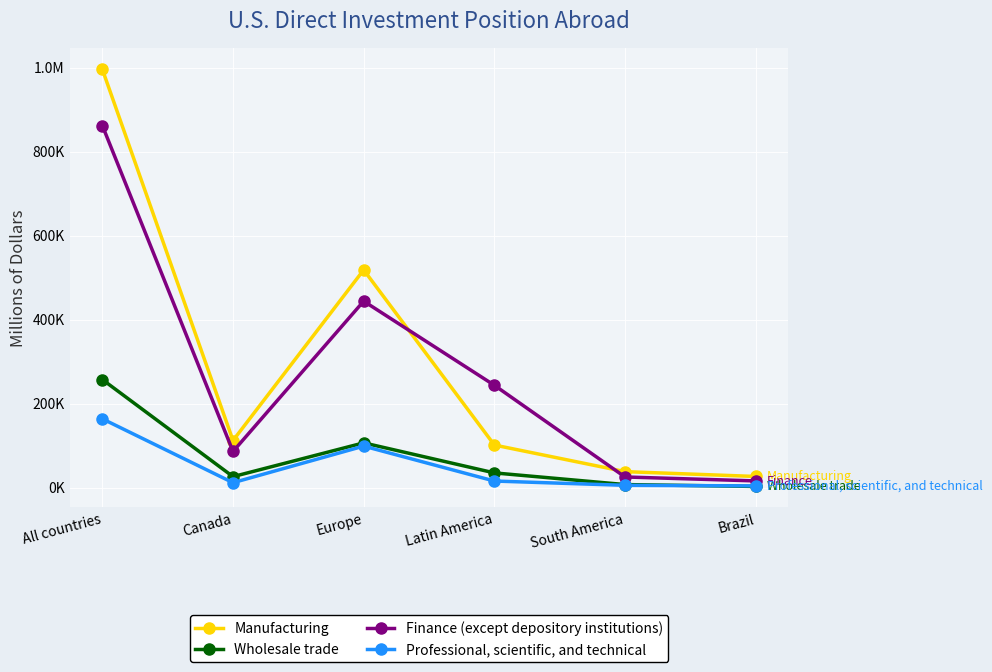

Is this an area chart (filled region under the line)?

No